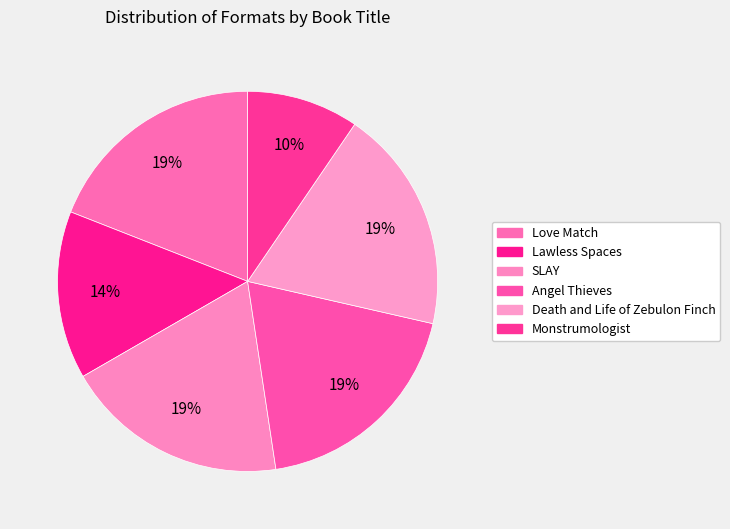

To the nearest percent, what percentage of the pie is Death and Life of Zebulon Finch?

19%